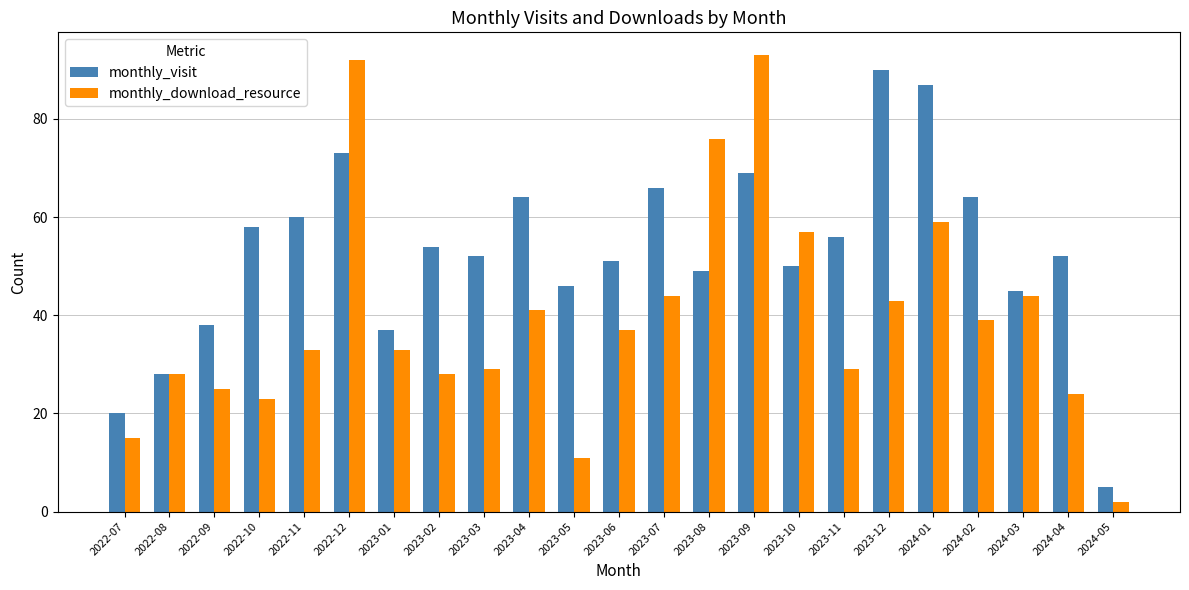

List the series in order of their overall mean, highest first.

monthly_visit, monthly_download_resource